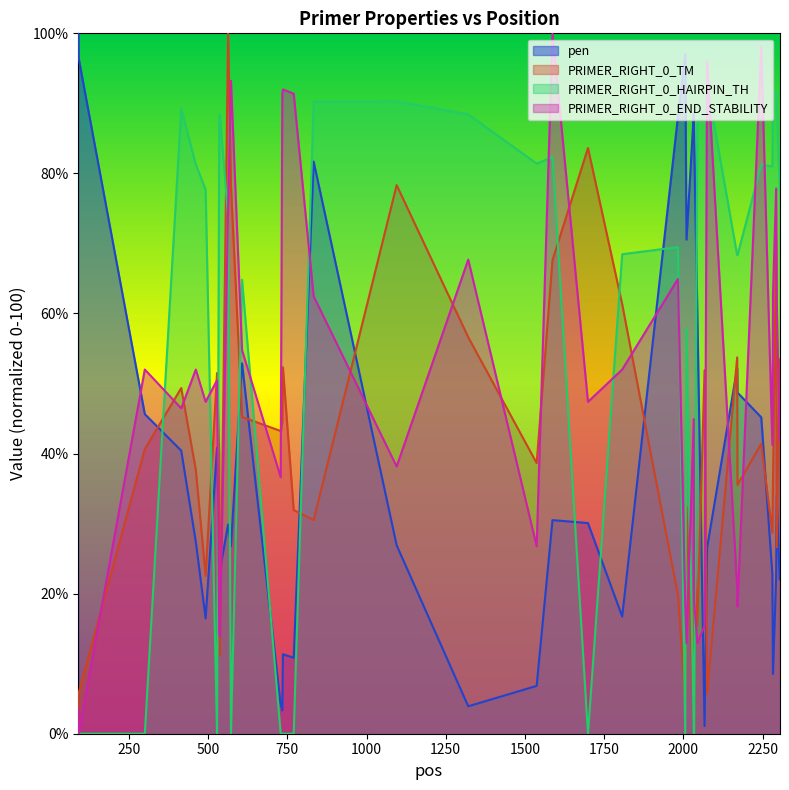

Read the PRIMER_RIGHT_0_TM value at 2293.

70.7